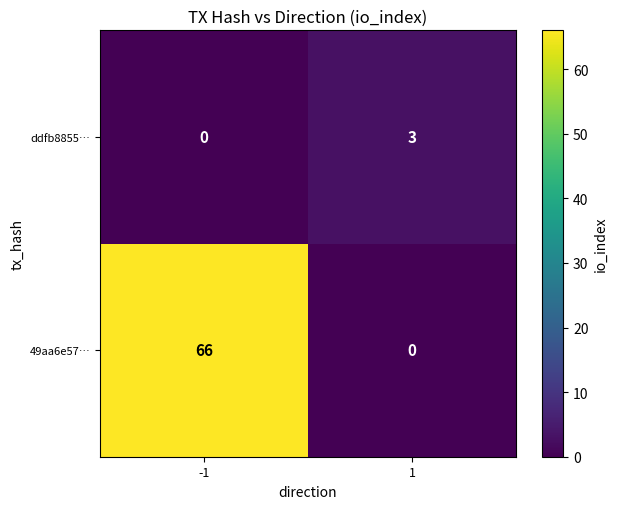

What is the sum of the 49aa6e57… values at 1 and -1?

66